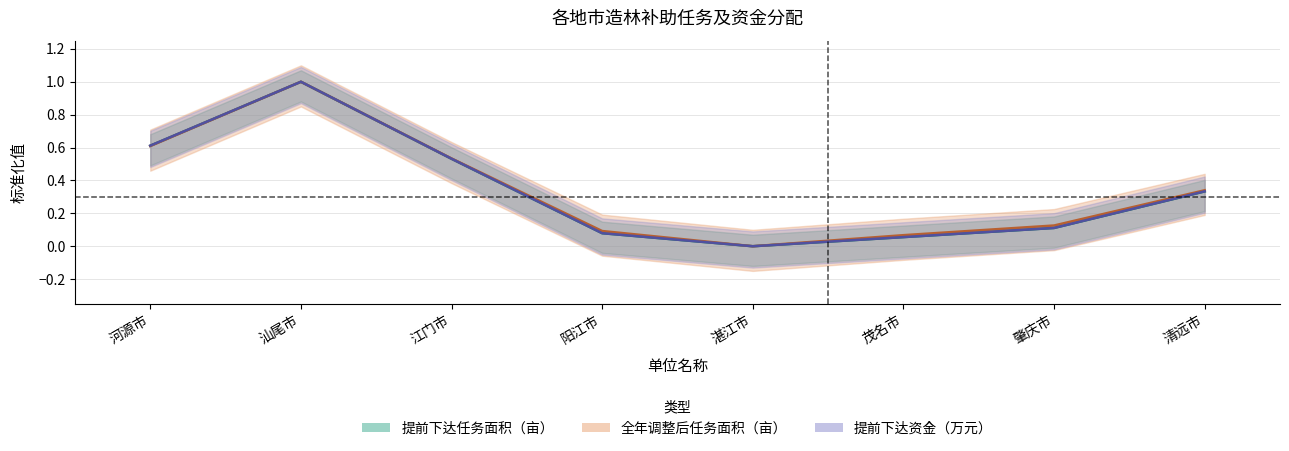

Reading left to right, what are all the values shown in this chart?

提前下达任务面积（亩）: 河源市=0.6	汕尾市=1.0	江门市=0.5	阳江市=0.1	湛江市=0.0	茂名市=0.1	肇庆市=0.1	清远市=0.3
全年调整后任务面积（亩）: 河源市=0.6	汕尾市=1.0	江门市=0.5	阳江市=0.1	湛江市=0.0	茂名市=0.1	肇庆市=0.1	清远市=0.3
提前下达资金（万元）: 河源市=0.6	汕尾市=1.0	江门市=0.5	阳江市=0.1	湛江市=0.0	茂名市=0.1	肇庆市=0.1	清远市=0.3